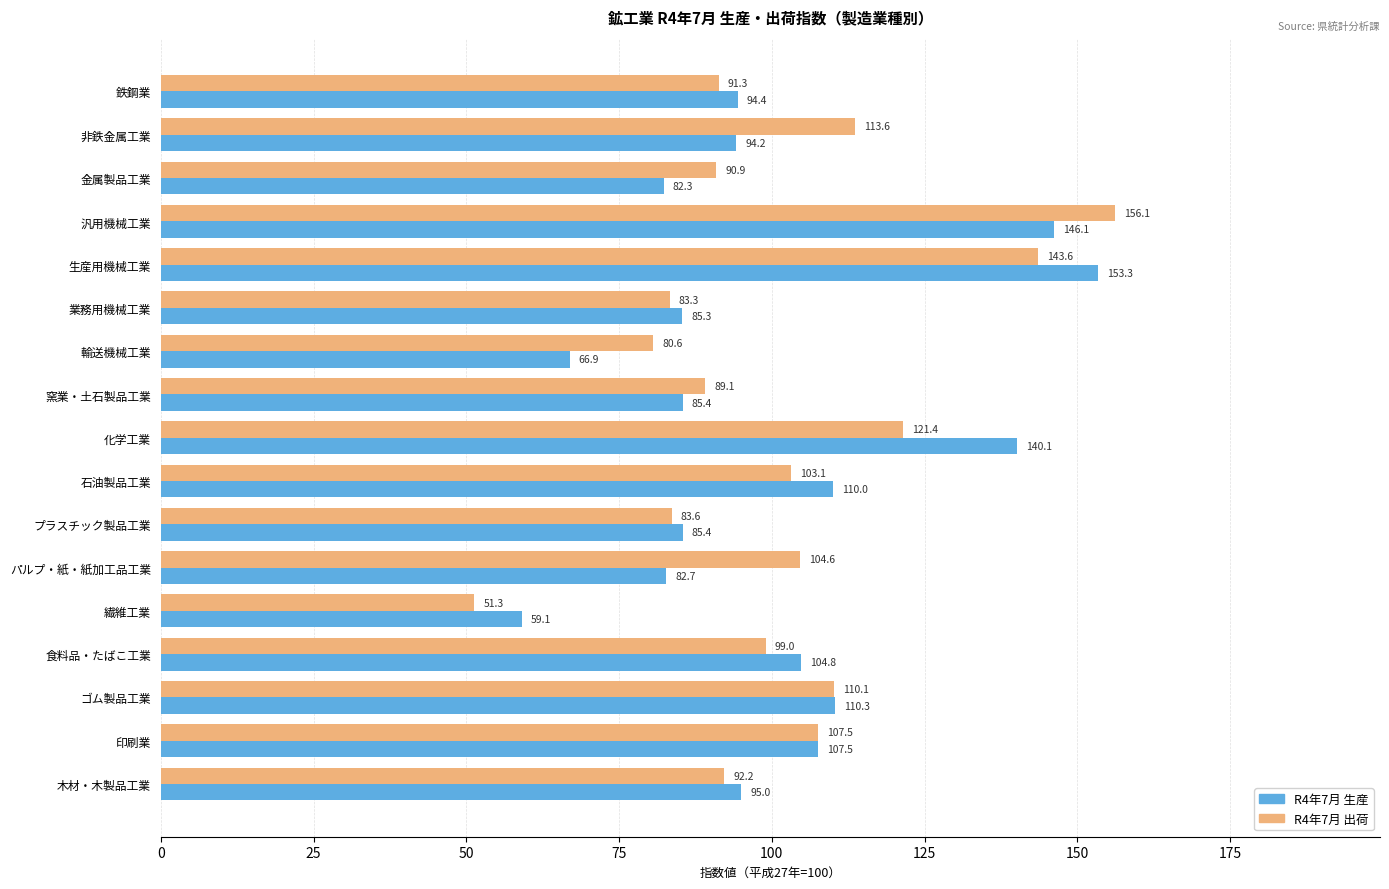

Rank the categories by R4年7月 出荷 value from lowest to highest.

繊維工業, 輸送機械工業, 業務用機械工業, プラスチック製品工業, 窯業・土石製品工業, 金属製品工業, 鉄鋼業, 木材・木製品工業, 食料品・たばこ工業, 石油製品工業, パルプ・紙・紙加工品工業, 印刷業, ゴム製品工業, 非鉄金属工業, 化学工業, 生産用機械工業, 汎用機械工業